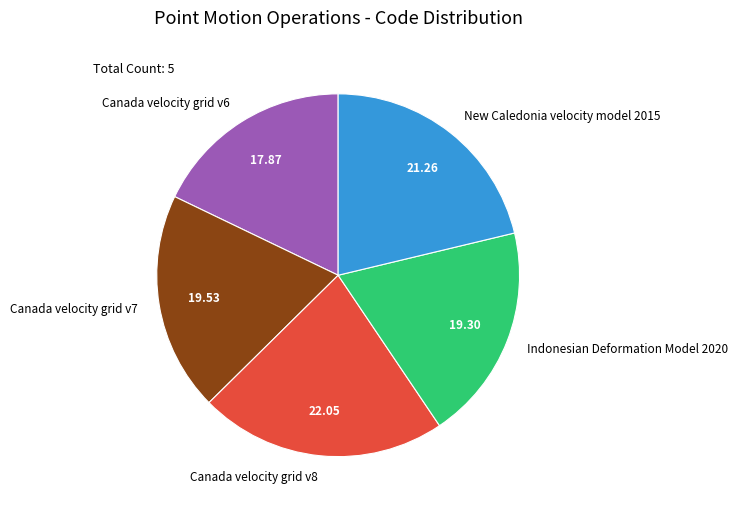

Approximately how many times larger is the value at Indonesian Deformation Model 2020 compared to New Caledonia velocity model 2015?

0.9